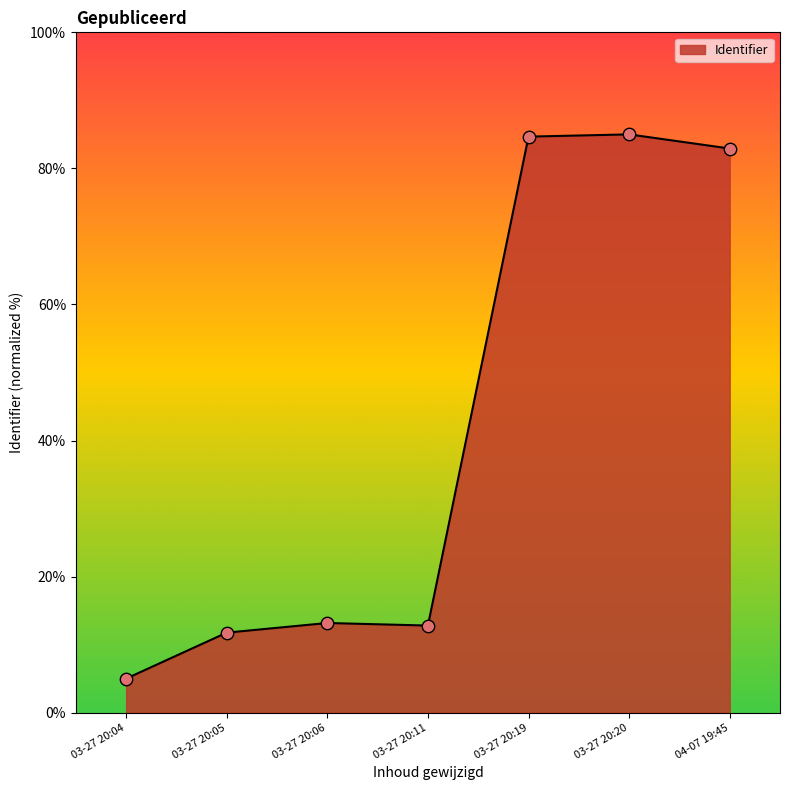

Which has a higher value, 03-27 20:05 or 03-27 20:19?

03-27 20:19